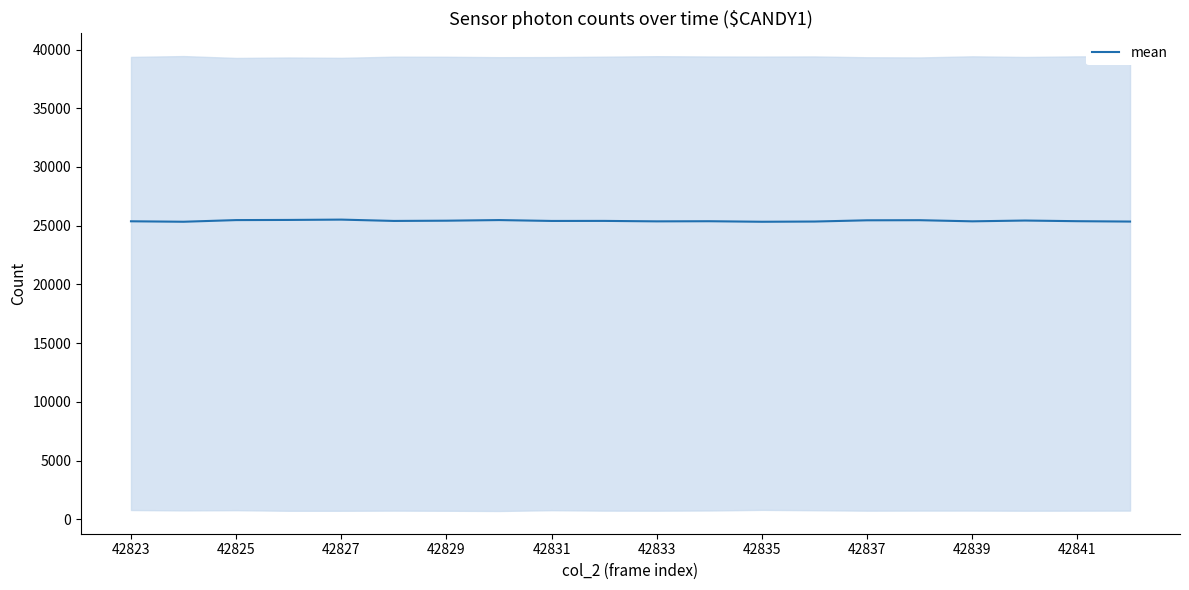

Is this an area chart (filled region under the line)?

No